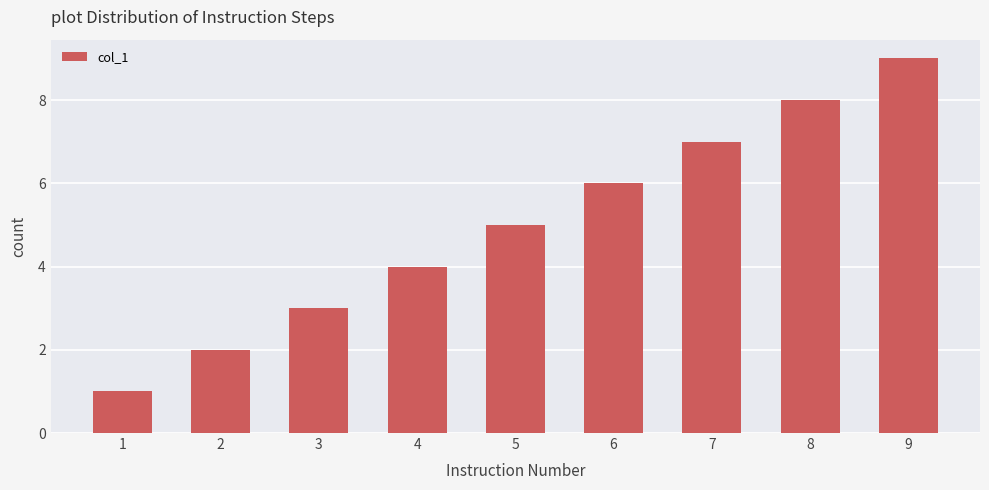

At which label is the value closest to 5?

5